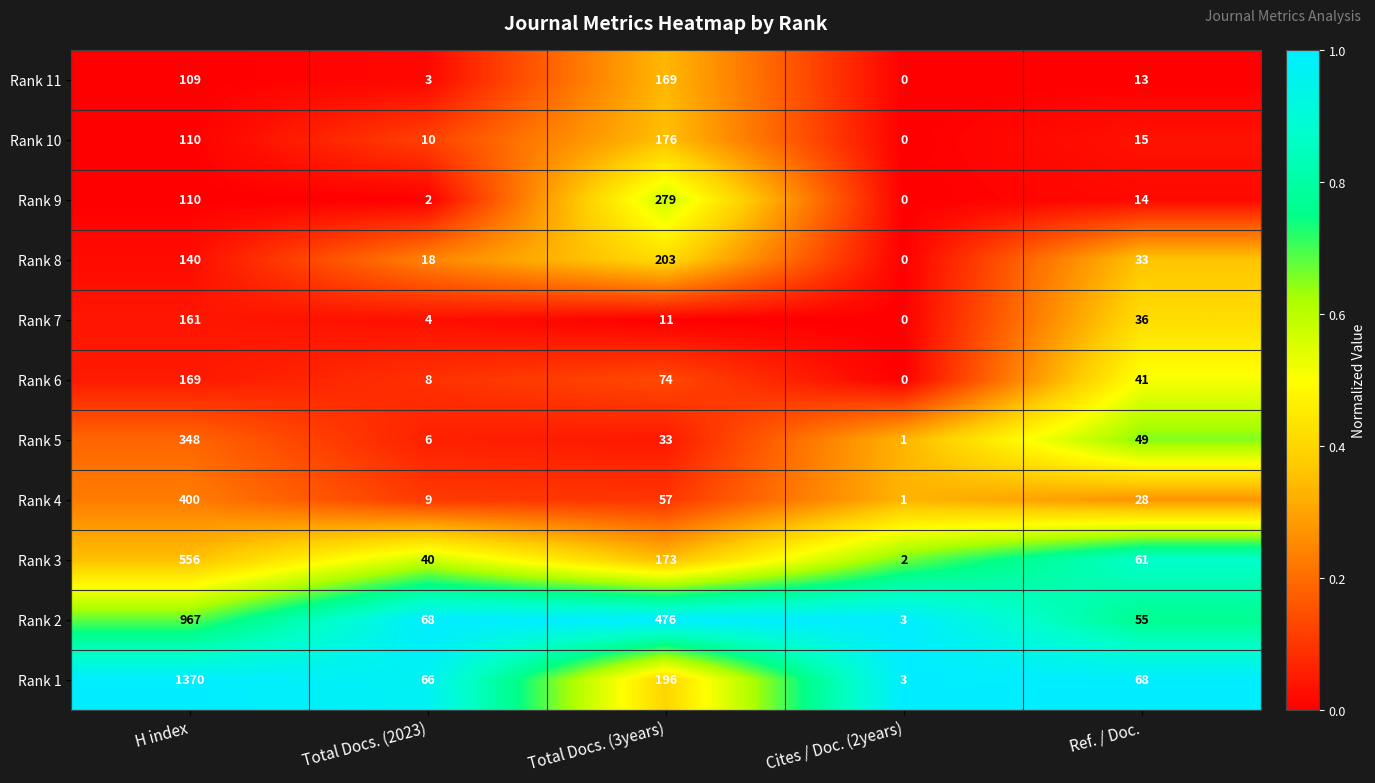

What is the maximum value for Rank 8?

203